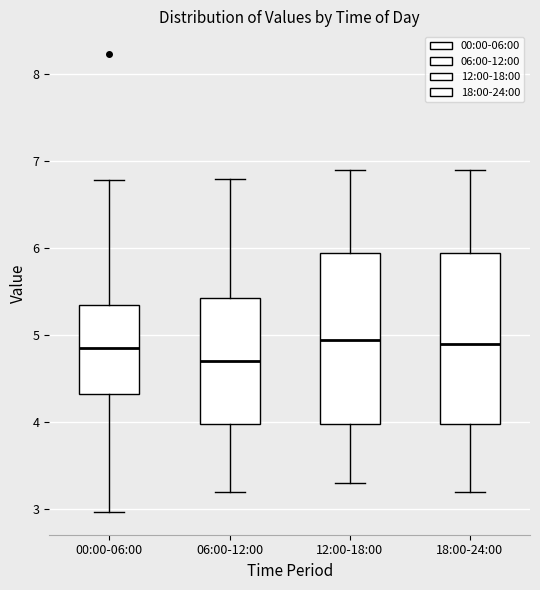

Where does the median line of the box for 12:00-18:00 sit on the y-axis? The values are not printed on the chart, so give them approximately, as read against the axis.

5.0